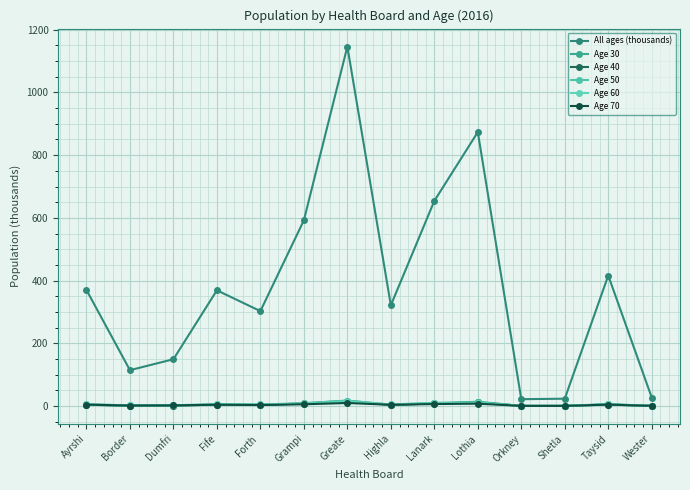

How many lines are shown in the chart?

6